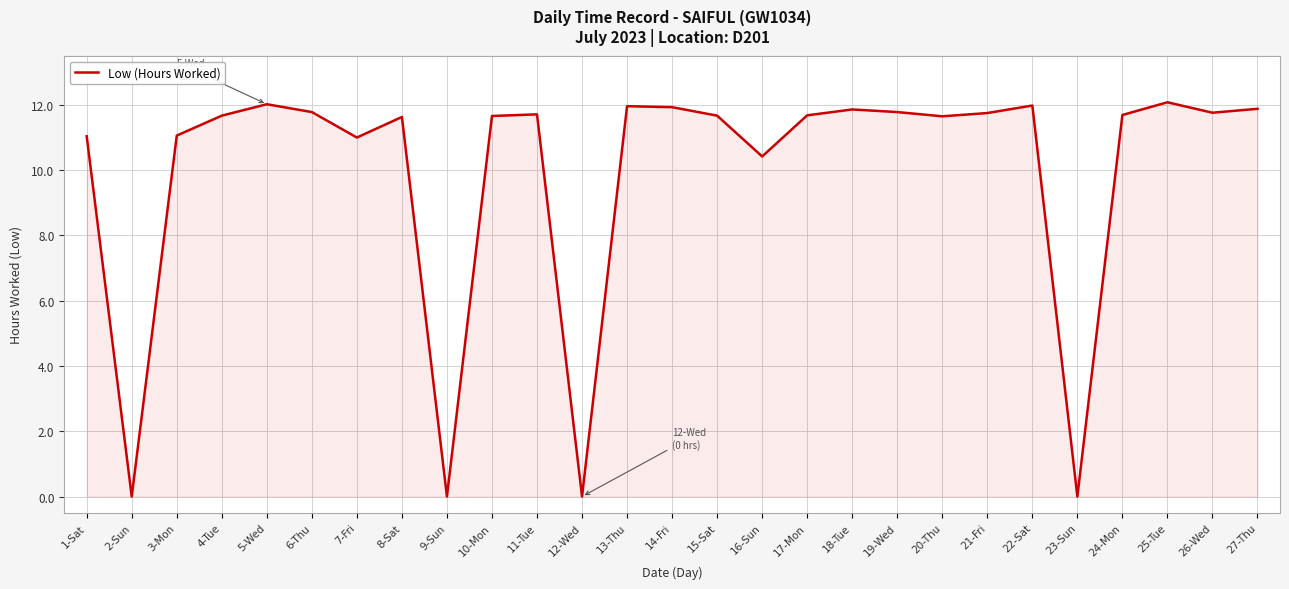

What position from the left is 1-Sat?

1